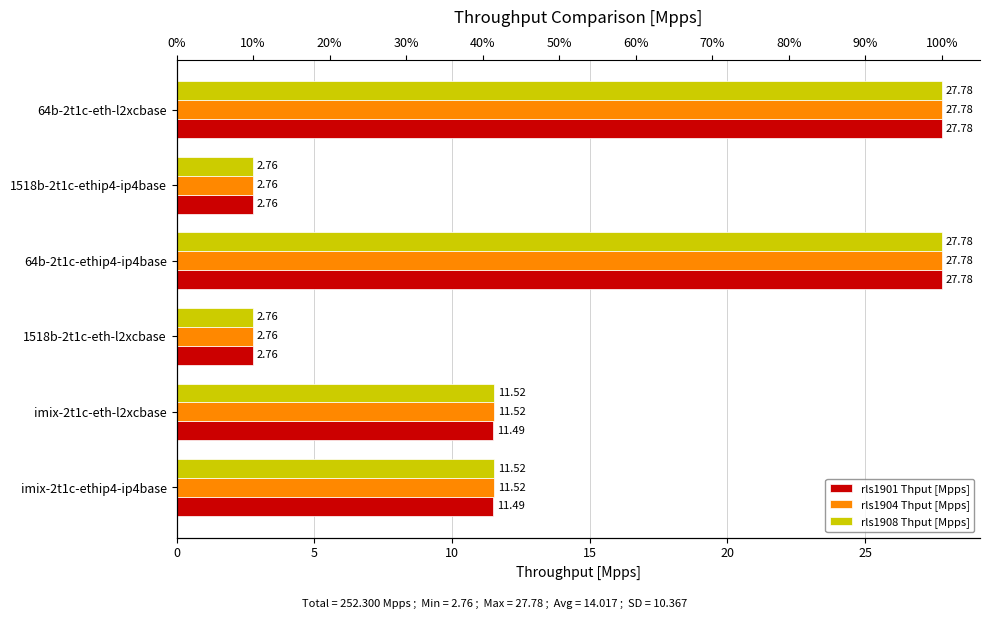

What are all the series names shown in the legend?

rls1901 Thput [Mpps], rls1904 Thput [Mpps], rls1908 Thput [Mpps]